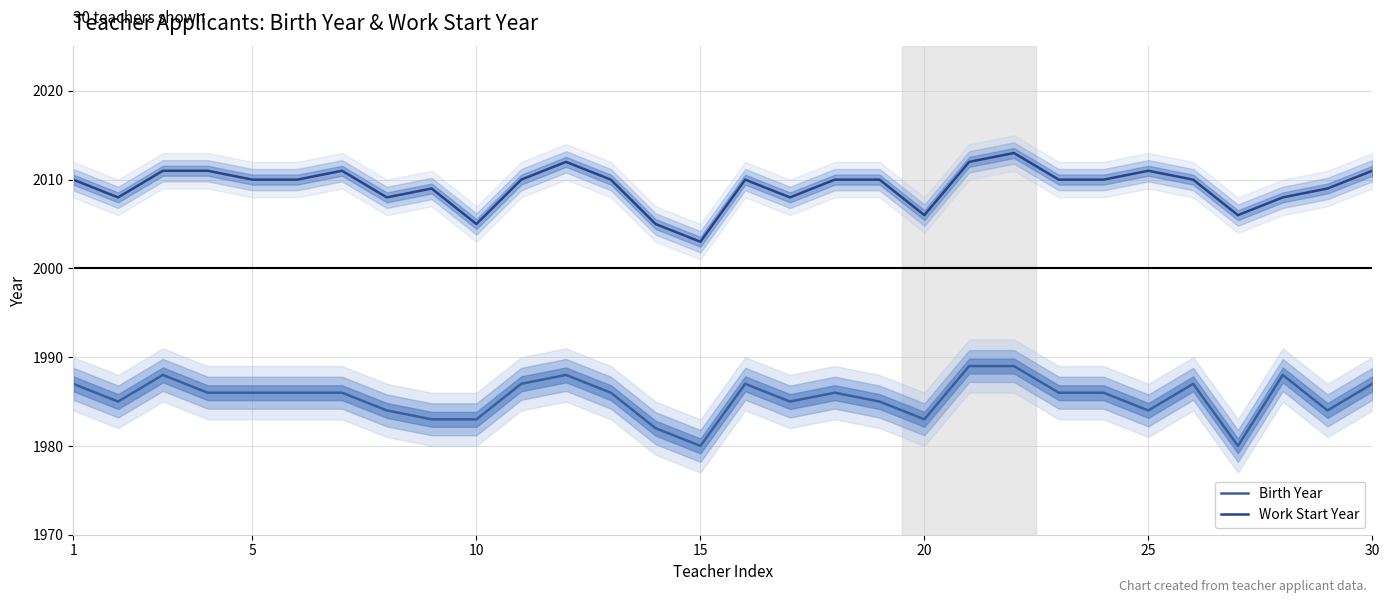

What is the value of the Birth Year point at the 6th from the left?

1986